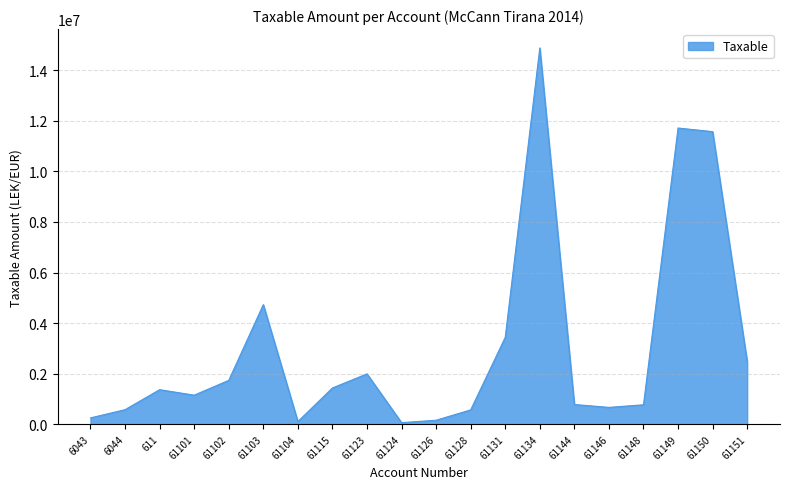

Where is the first local maximum?

611